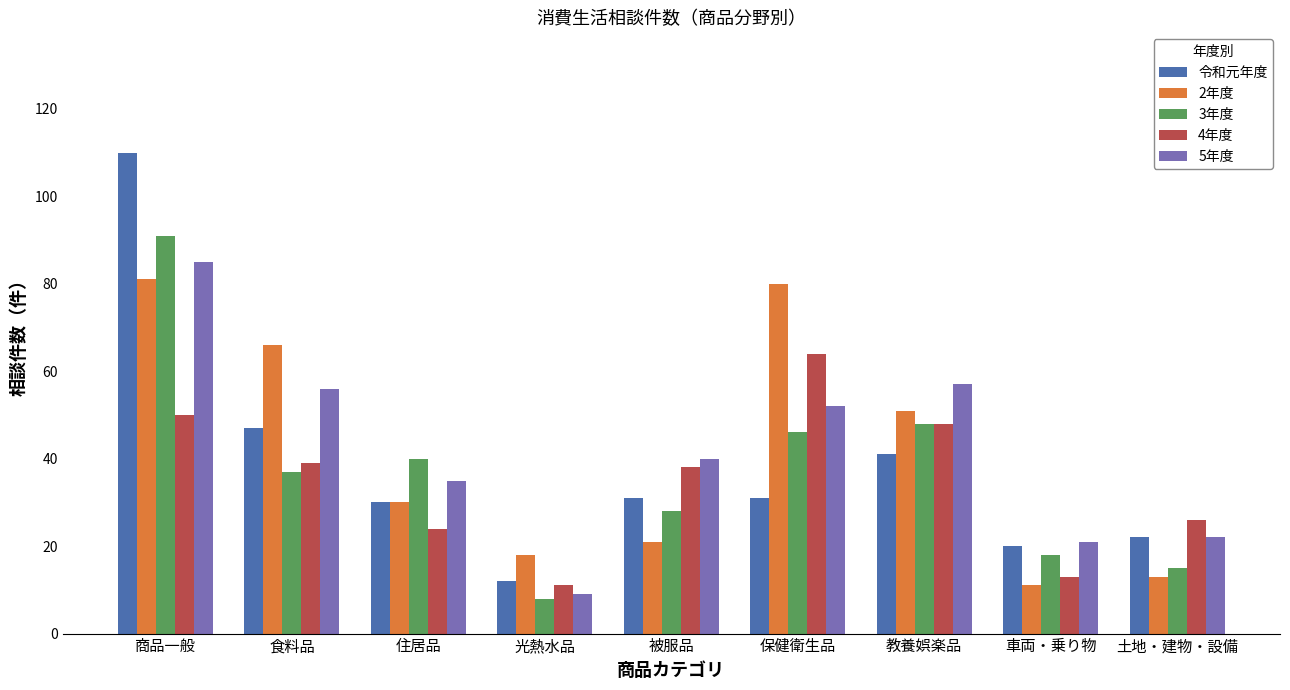

What position from the left is 食料品?

2